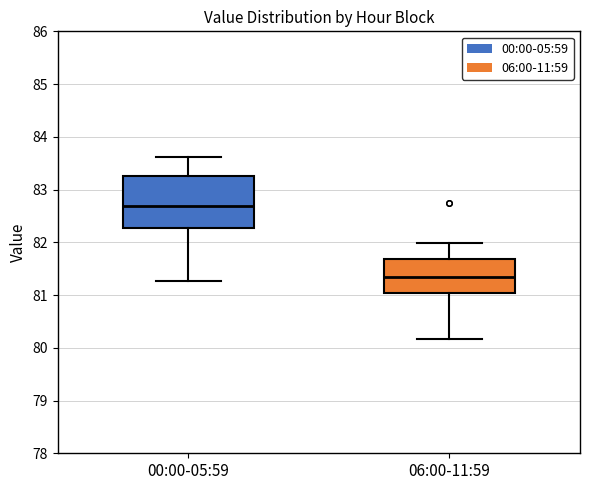

Reading left to right, read every box against the y-axis: the position of its median line, the range the box covers, and the ends of its whiskers. The values are not printed on the chart, so give them approximately, as read against the axis.

00:00-05:59: median 82.7, box 82.3 to 83.3, whiskers 81.3 to 83.6
06:00-11:59: median 81.3, box 81.0 to 81.7, whiskers 80.2 to 82.0